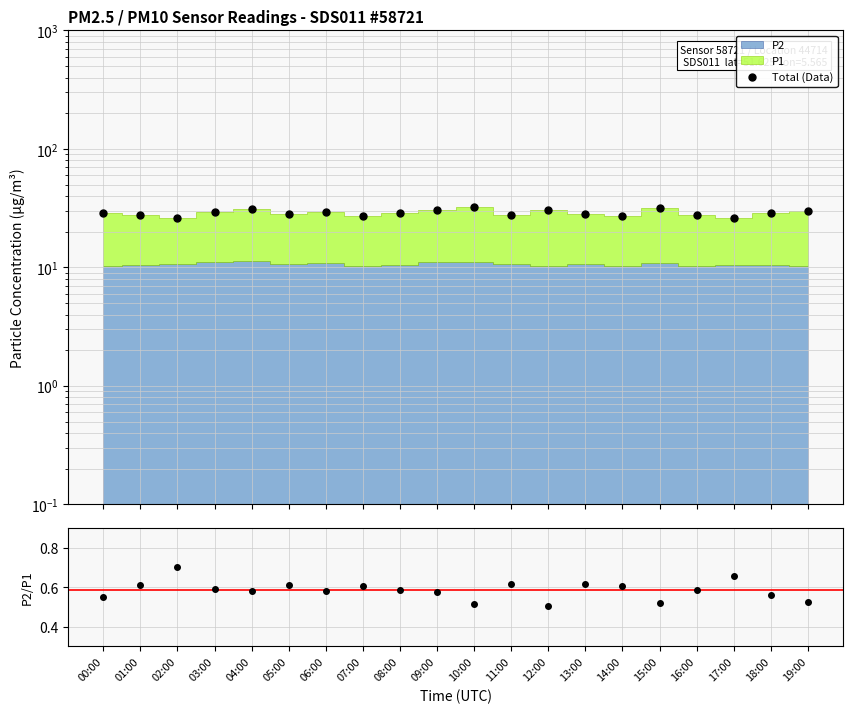

Which series has the largest total across all categories?

Total (Data)